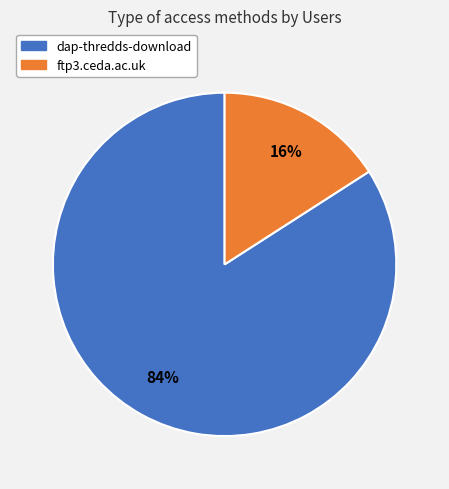

Is it true that dap-thredds-download is 84% of the pie?

True